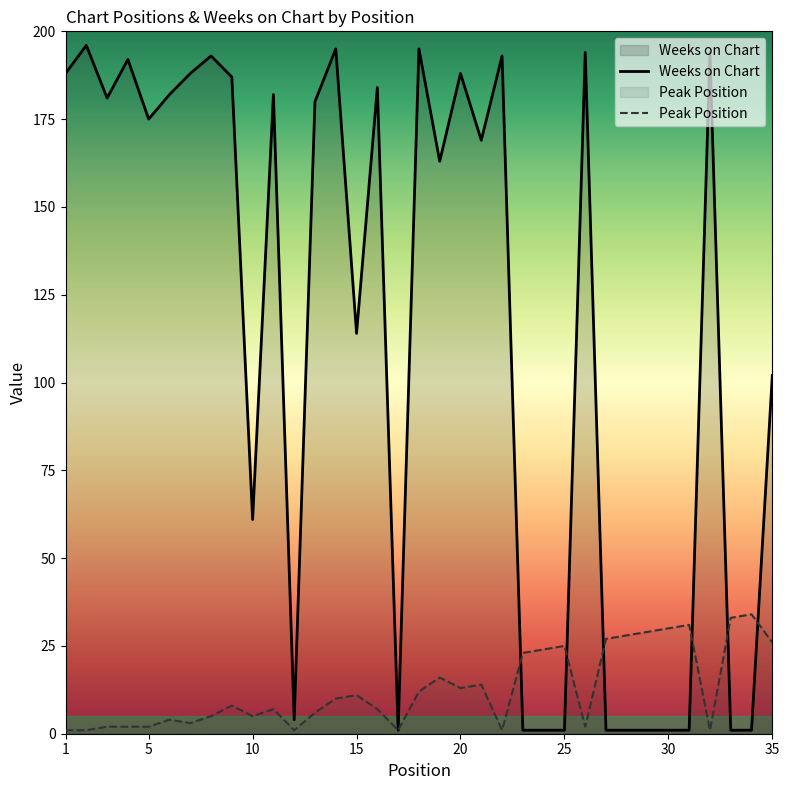

True or false: Weeks on Chart and Peak Position cross at least once.

True